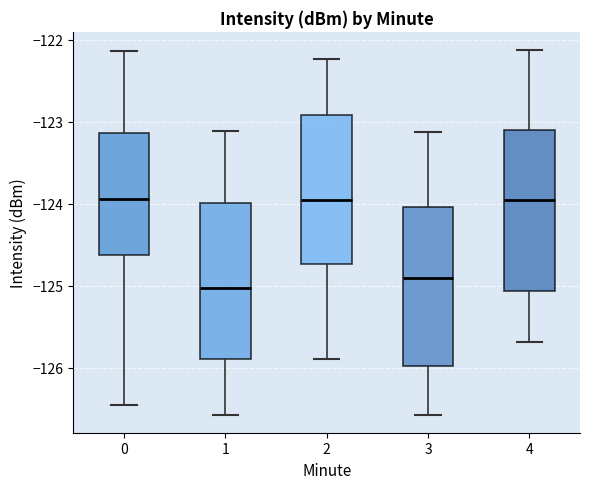

Reading left to right, read every box against the y-axis: the position of its median line, the range the box covers, and the ends of its whiskers. The values are not printed on the chart, so give them approximately, as read against the axis.

0: median -123.9, box -124.6 to -123.1, whiskers -126.5 to -122.1
1: median -125.0, box -125.9 to -124.0, whiskers -126.6 to -123.1
2: median -124.0, box -124.7 to -122.9, whiskers -125.9 to -122.2
3: median -124.9, box -126.0 to -124.0, whiskers -126.6 to -123.1
4: median -124.0, box -125.1 to -123.1, whiskers -125.7 to -122.1